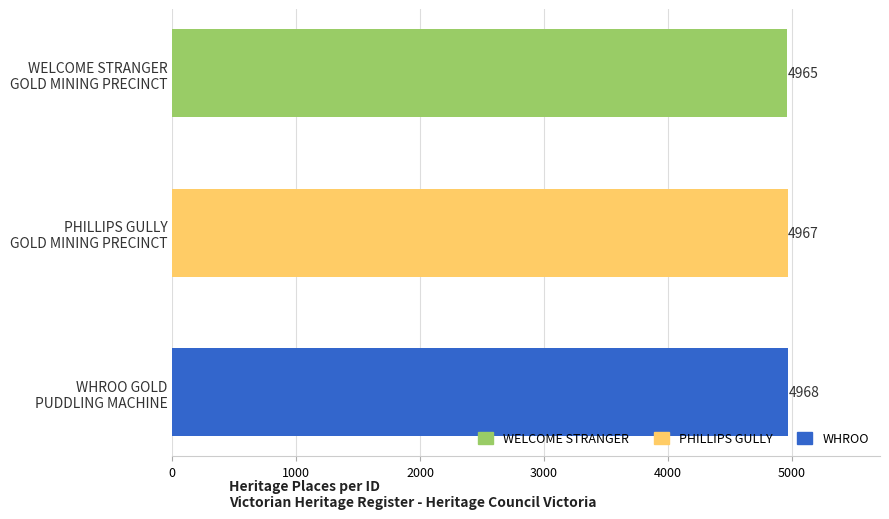

How many series are shown in this chart?

1